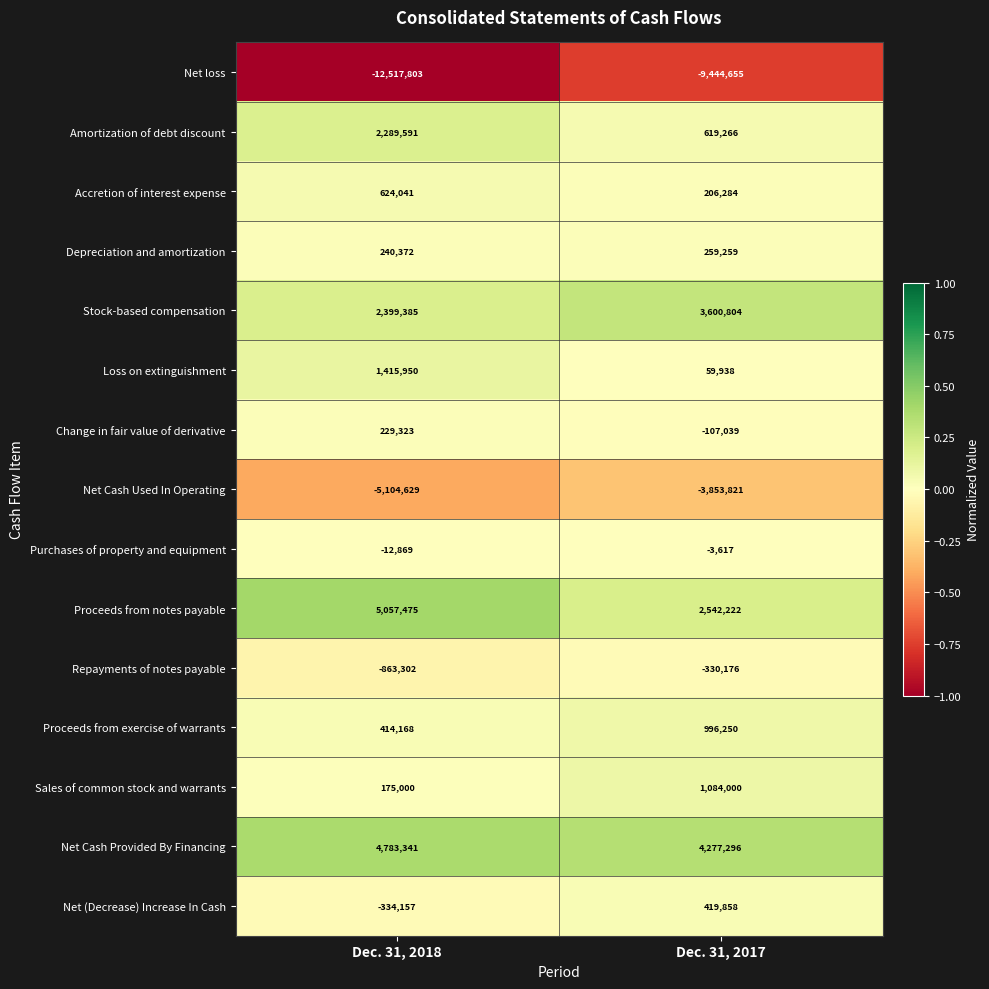

At which category is the sum across all series the highest?

Dec. 31, 2017